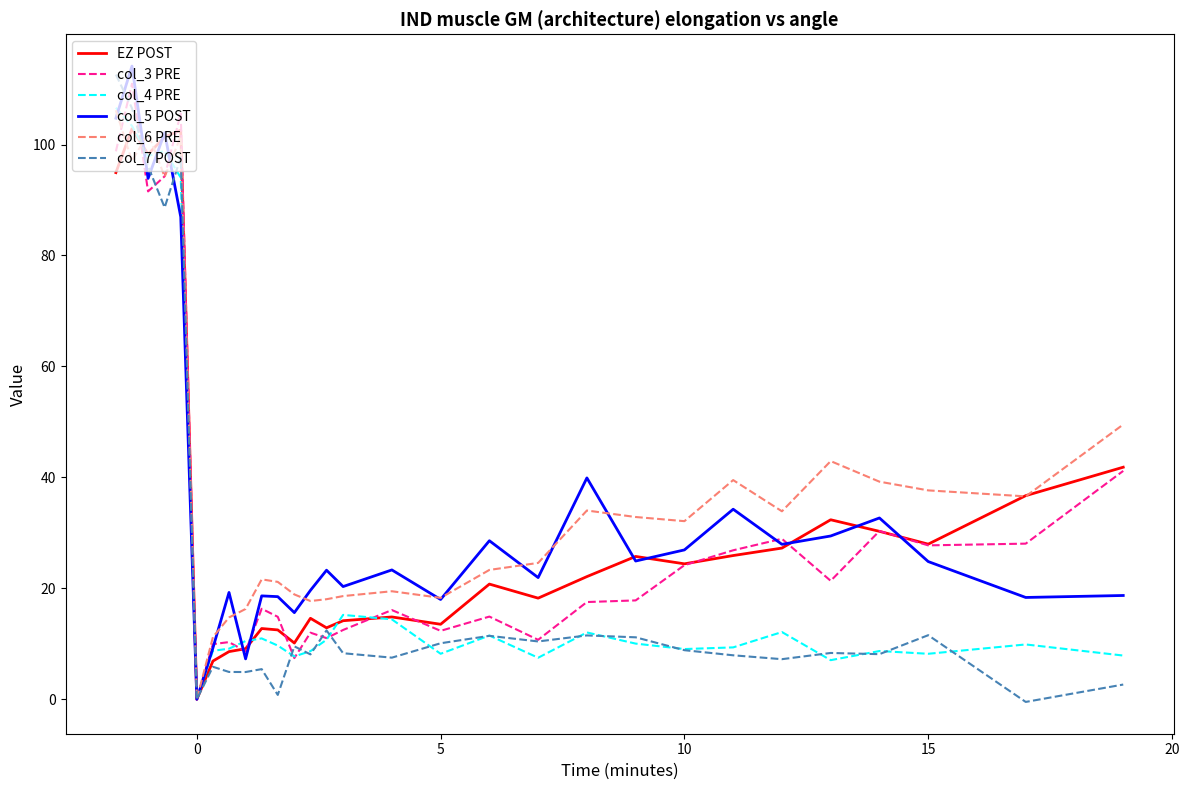

What is the maximum value shown in the chart?

114.1